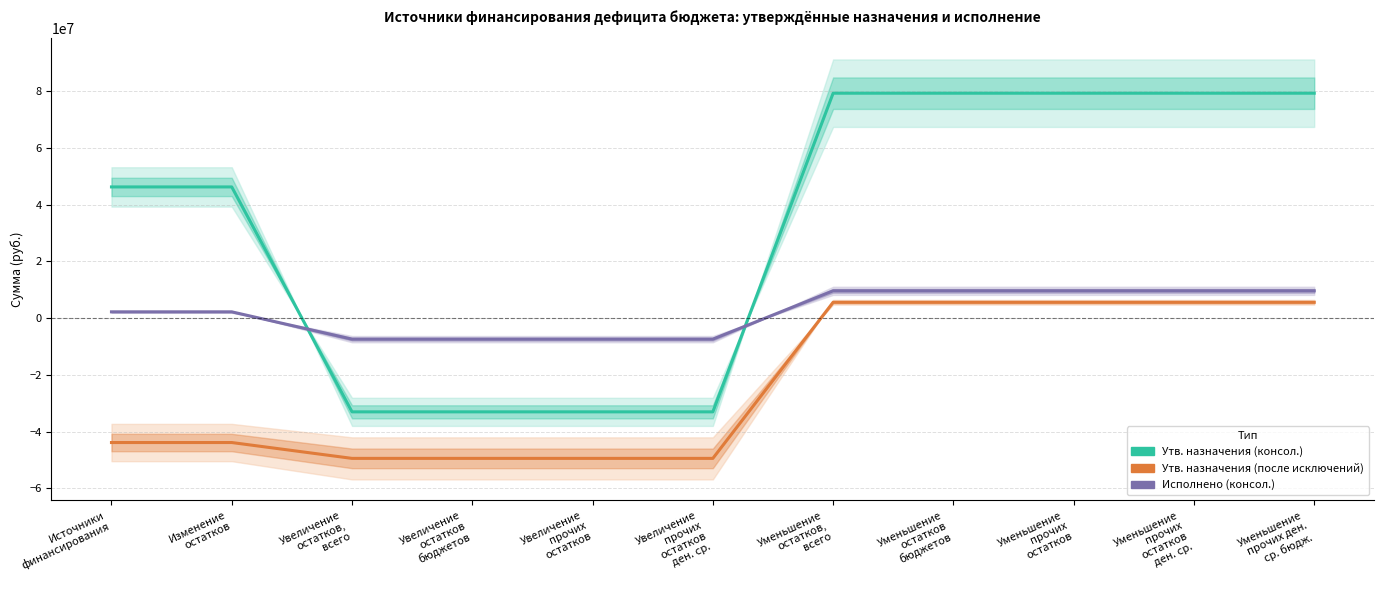

What value does the Исполнено (консол.) series have at Уменьшение
прочих
остатков?

9623410.2